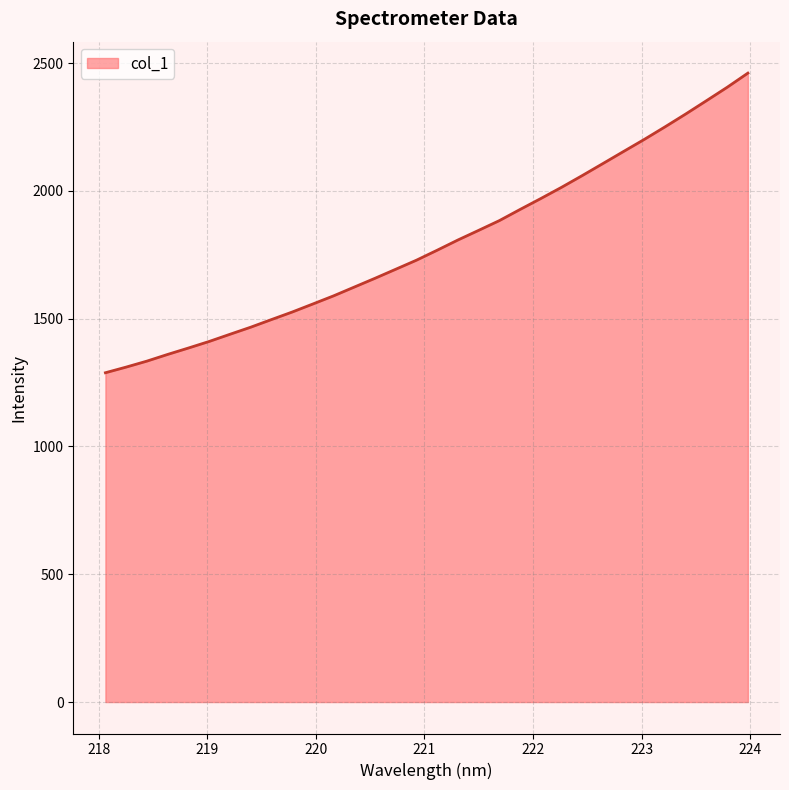

What is the difference between the maximum and minimum values?

1172.3